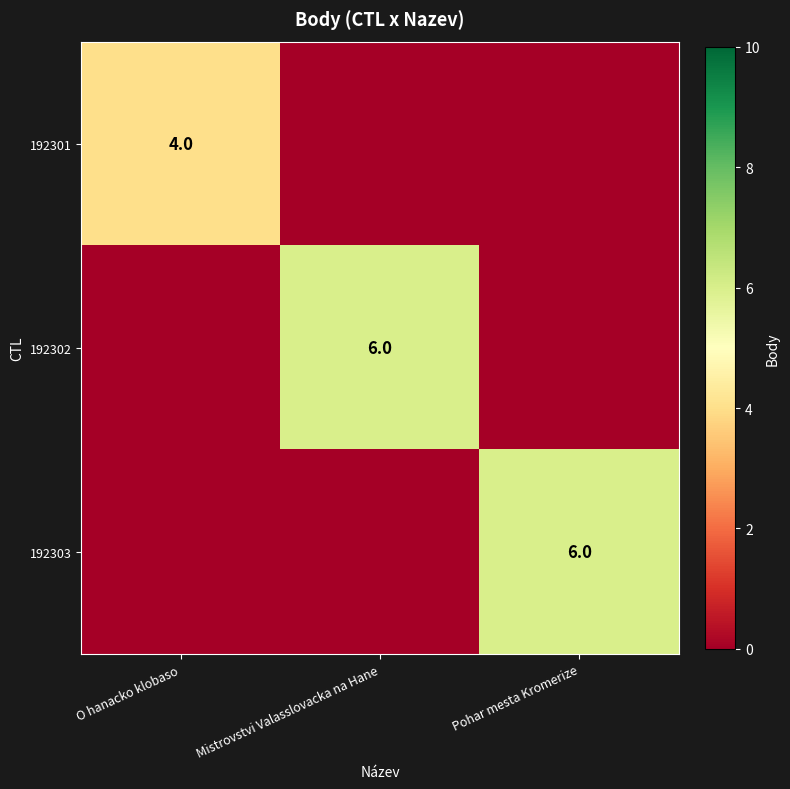

The 192303 series shows 6 at Pohar mesta Kromerize. True or false?

True